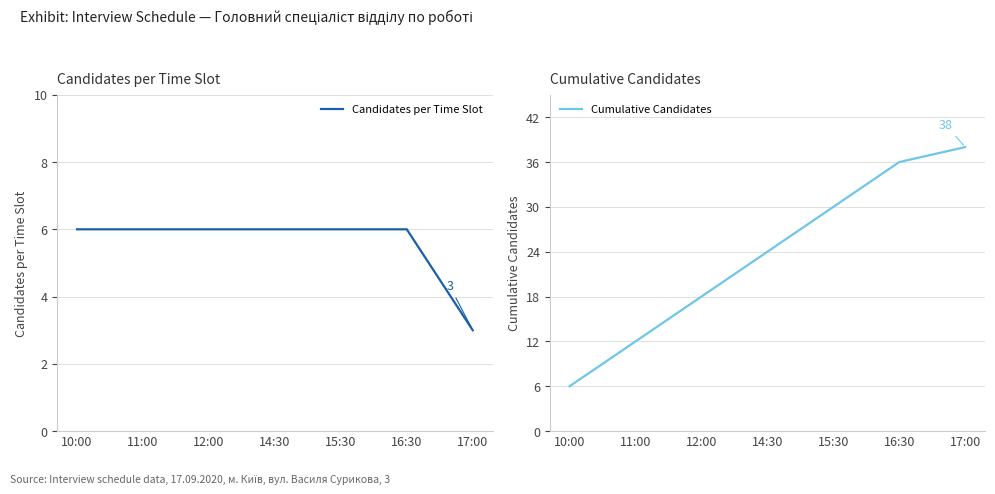

True or false: Cumulative Candidates has more than 2 points higher than both neighbors.

False